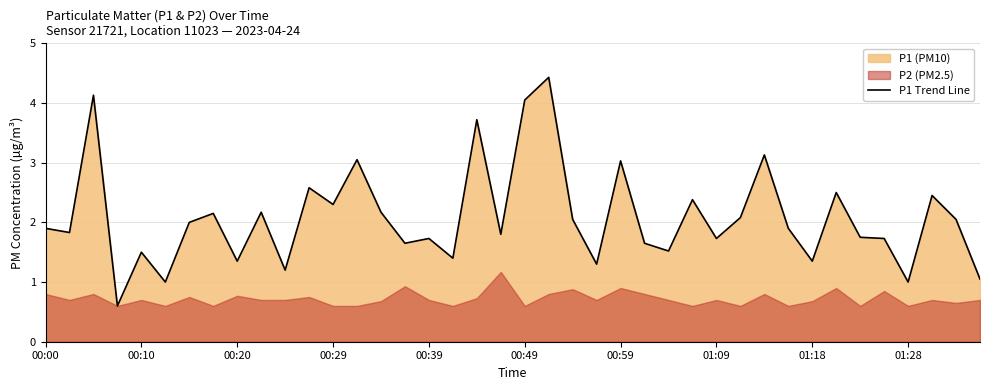

What is the minimum value for P1 Trend Line?

0.6